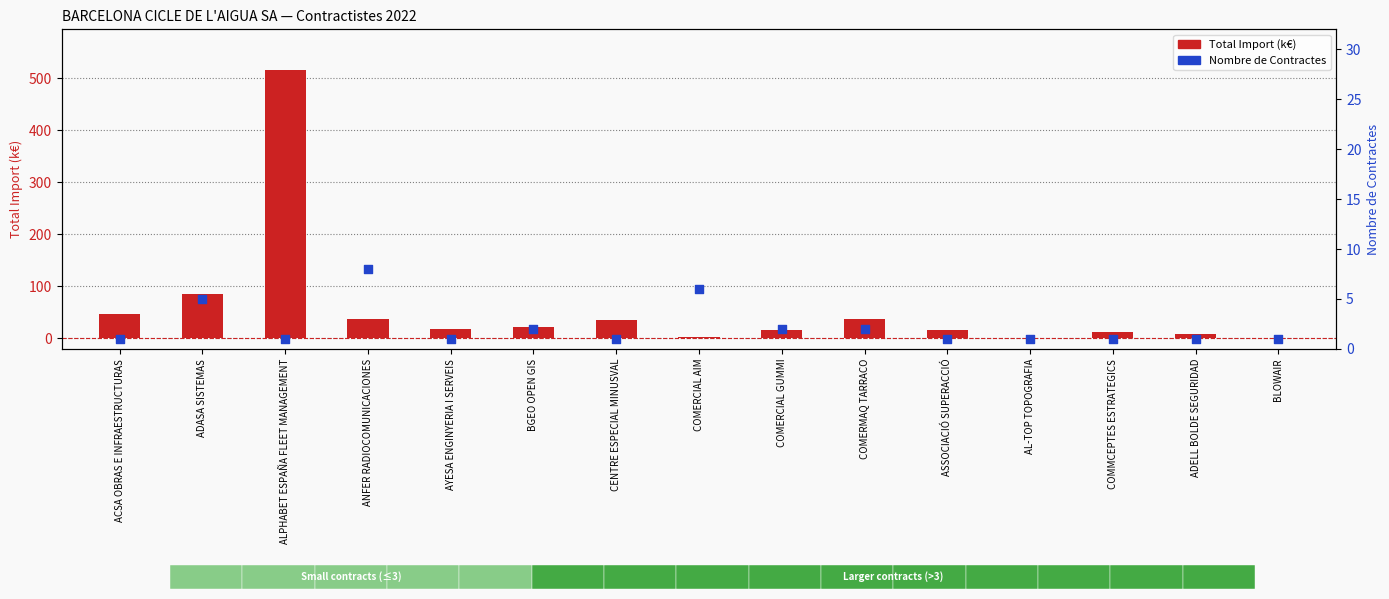

Which series has the largest total across all categories?

Total Import (k€)